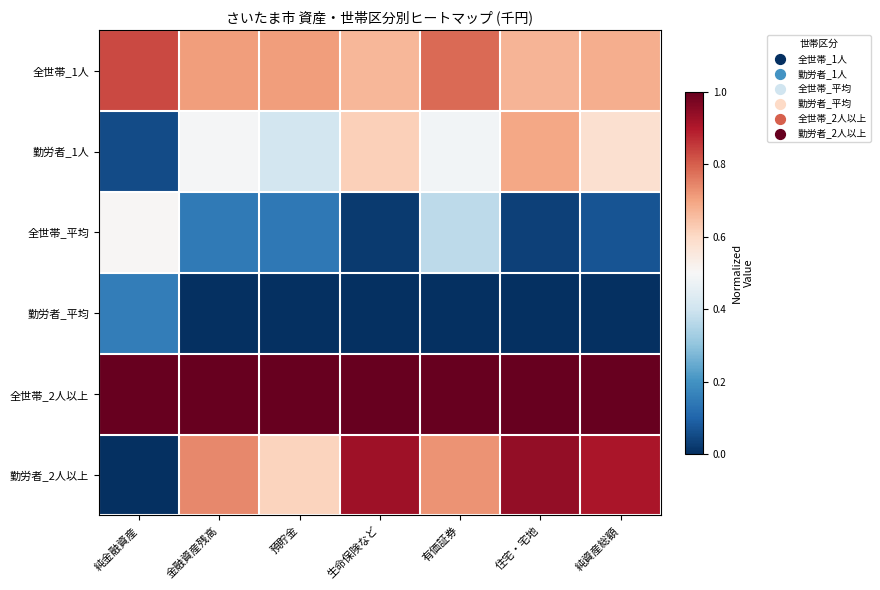

Reading left to right, extract all data points from this chart.

全世帯_1人: 純金融資産=0.8	金融資産残高=0.7	預貯金=0.7	生命保険など=0.7	有価証券=0.8	住宅・宅地=0.7	純資産総額=0.7
勤労者_1人: 純金融資産=0.1	金融資産残高=0.5	預貯金=0.4	生命保険など=0.6	有価証券=0.5	住宅・宅地=0.7	純資産総額=0.6
全世帯_平均: 純金融資産=0.5	金融資産残高=0.1	預貯金=0.1	生命保険など=0.0	有価証券=0.4	住宅・宅地=0.0	純資産総額=0.1
勤労者_平均: 純金融資産=0.2	金融資産残高=0.0	預貯金=0.0	生命保険など=0.0	有価証券=0.0	住宅・宅地=0.0	純資産総額=0.0
全世帯_2人以上: 純金融資産=1.0	金融資産残高=1.0	預貯金=1.0	生命保険など=1.0	有価証券=1.0	住宅・宅地=1.0	純資産総額=1.0
勤労者_2人以上: 純金融資産=0.0	金融資産残高=0.7	預貯金=0.6	生命保険など=0.9	有価証券=0.7	住宅・宅地=0.9	純資産総額=0.9